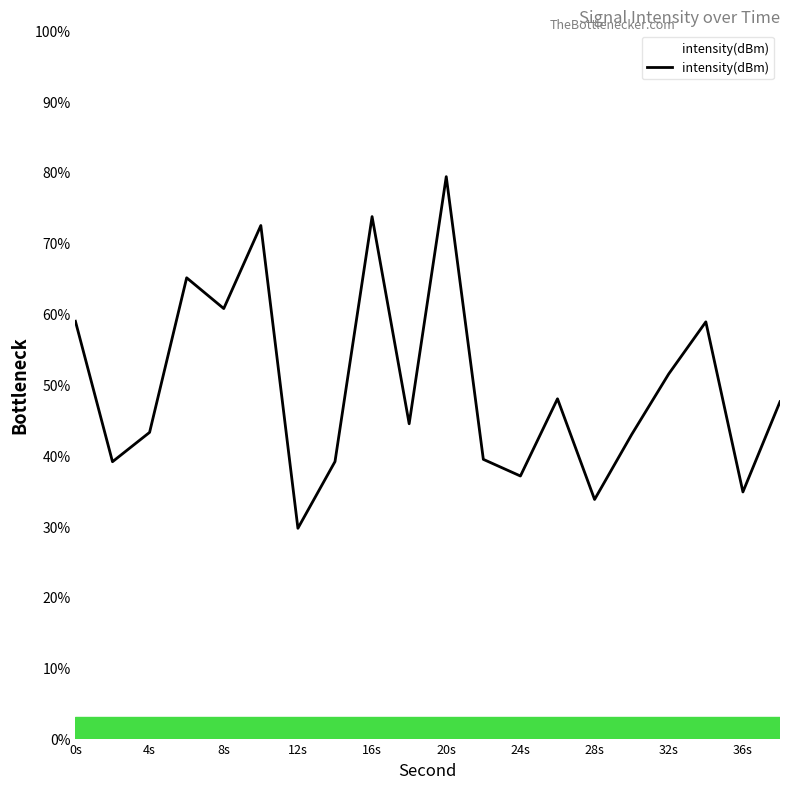

What is the maximum value shown in the chart?

79.3